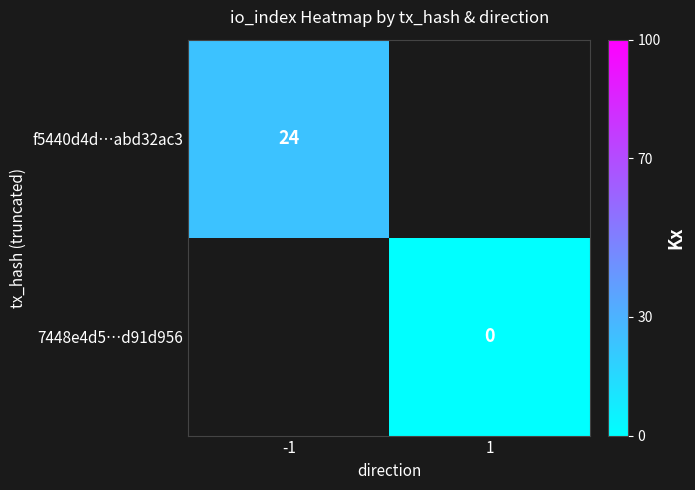

How many series are shown in this chart?

2